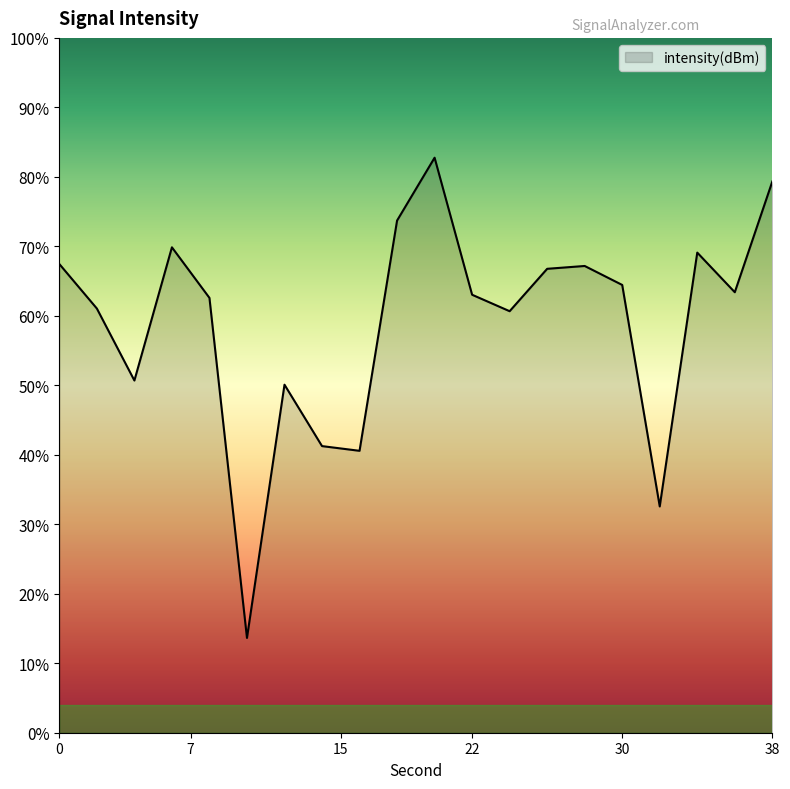

Which category has the highest value across all series?

20